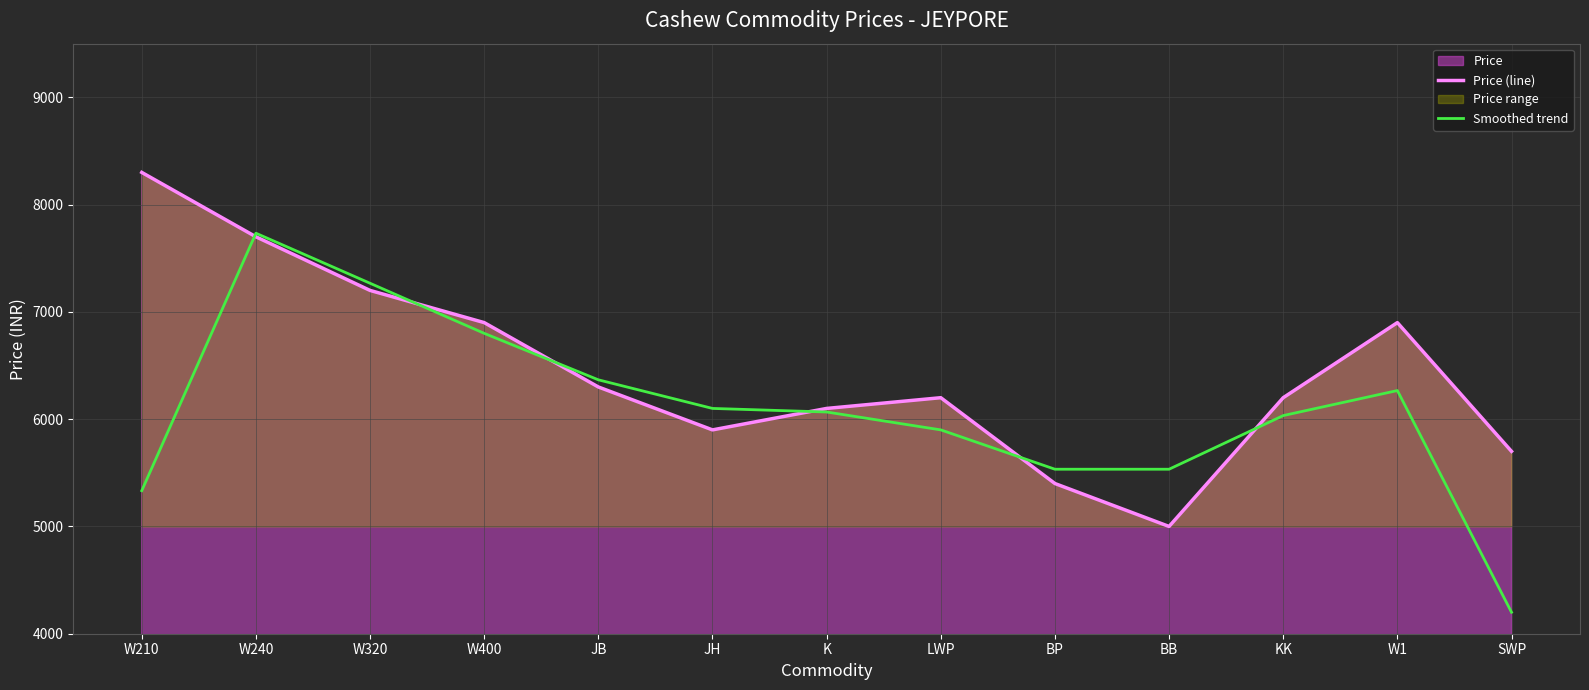

Is the value of Price (line) at KK greater than the value of Smoothed trend at W320?

No